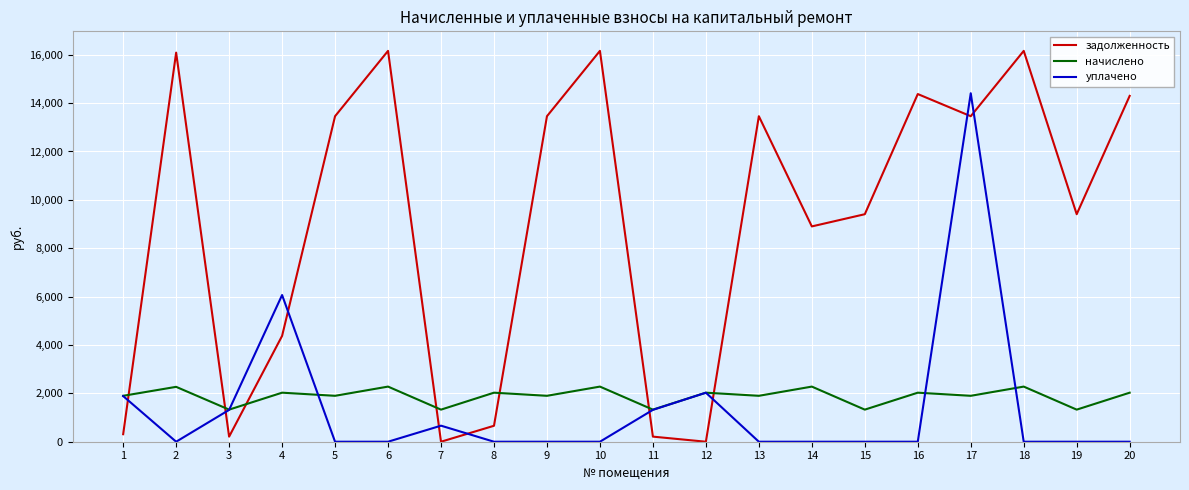

What is the sum of all задолженность values?

180561.9